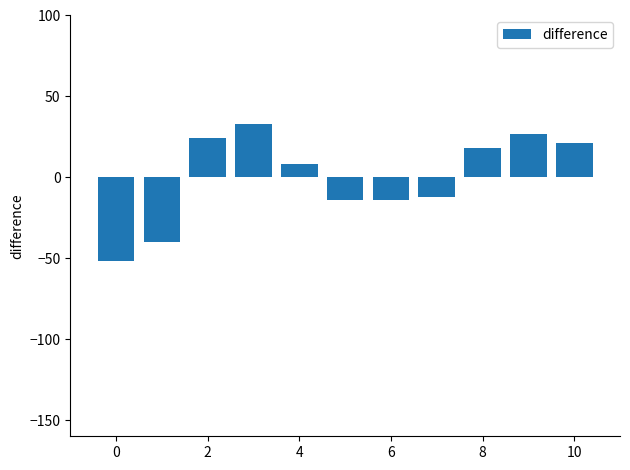

What is the difference between the second highest and minimum values?

79